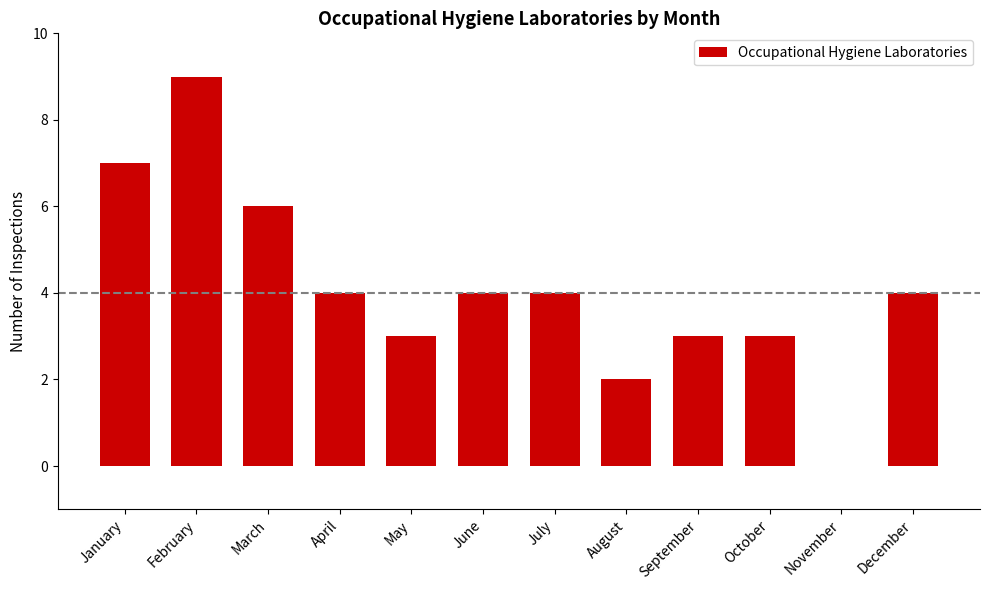

Count the values in the range 3 to 6.

8